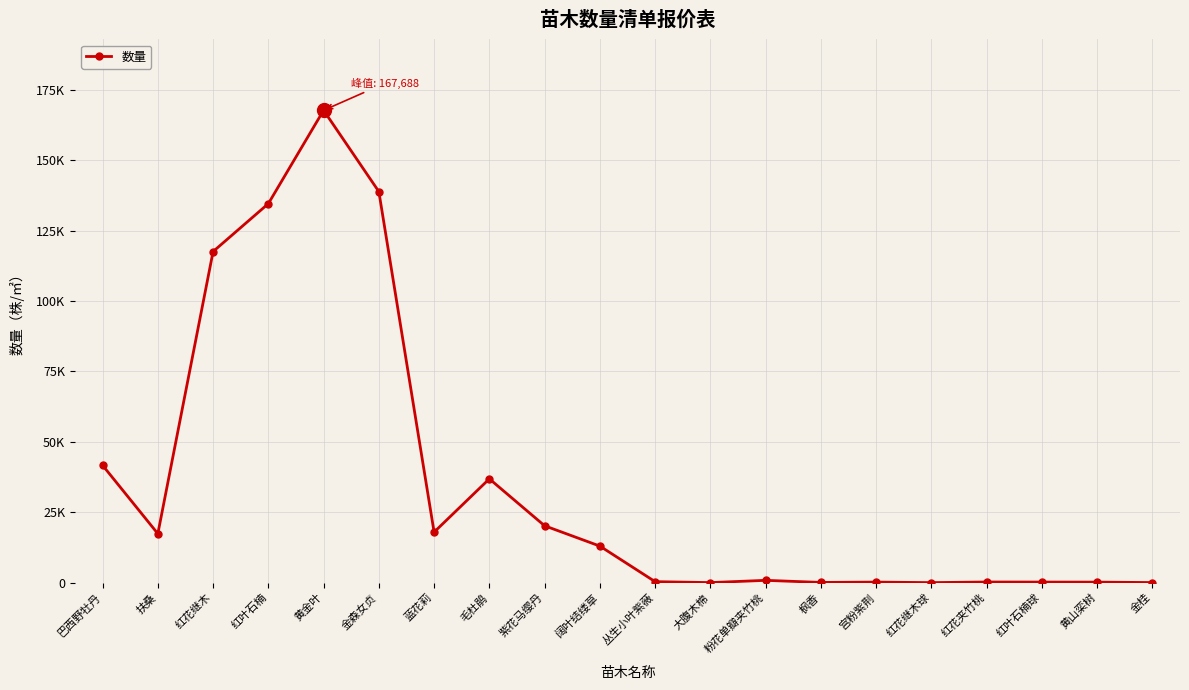

Reading left to right, extract all data points from this chart.

41650	17375	117540	134550	167688	138825	17928	36850	20188	12974	348	11	814	72	187	3	221	198	176	29